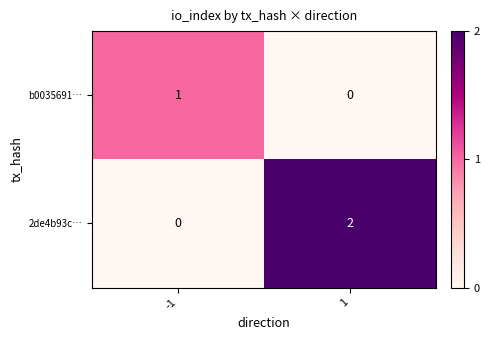

True or false: b0035691… has a value of 2 at -1.

False